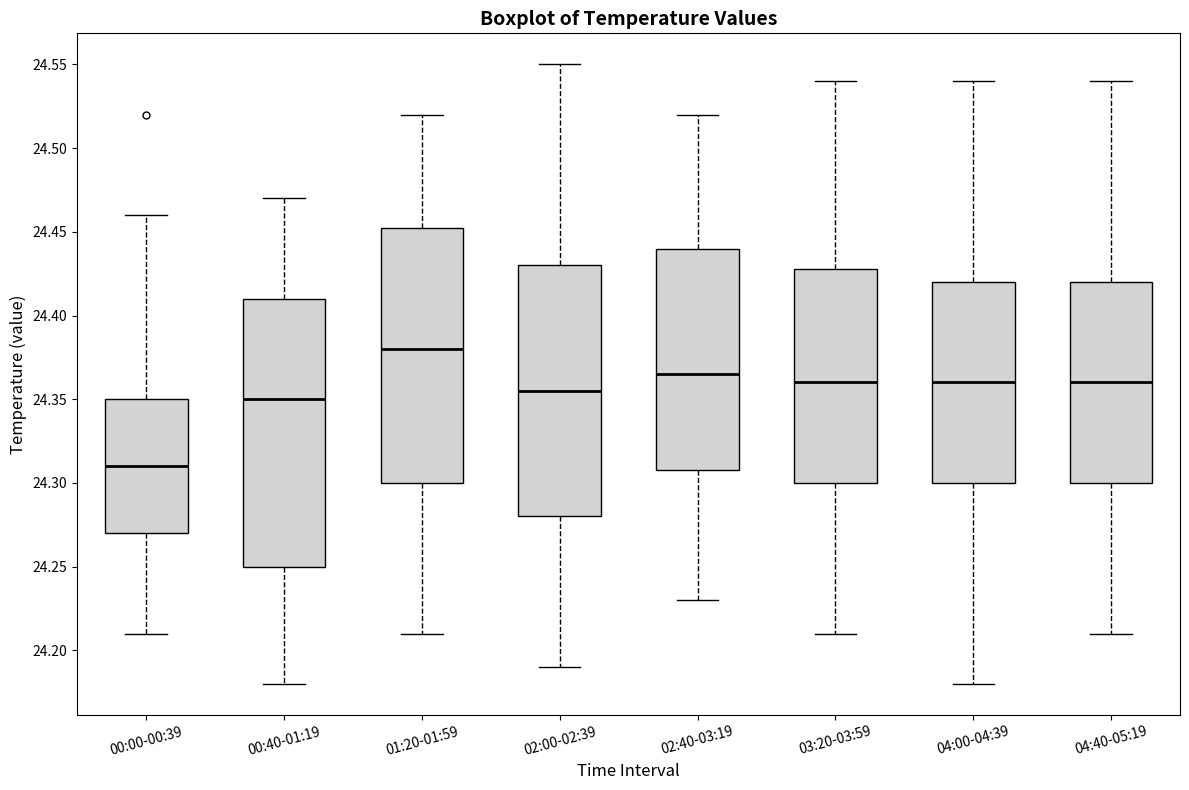

Which box is the tallest, from its lower edge to its upper edge?

00:40-01:19